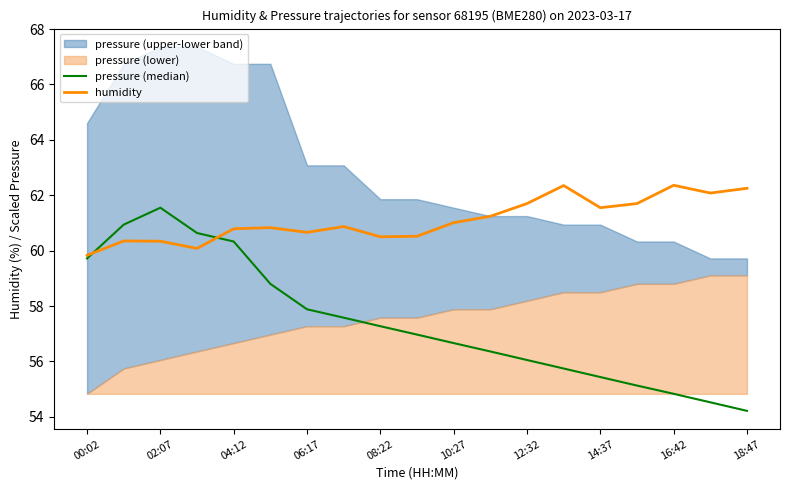

Which category has the highest value in the pressure (median) series?

02:07